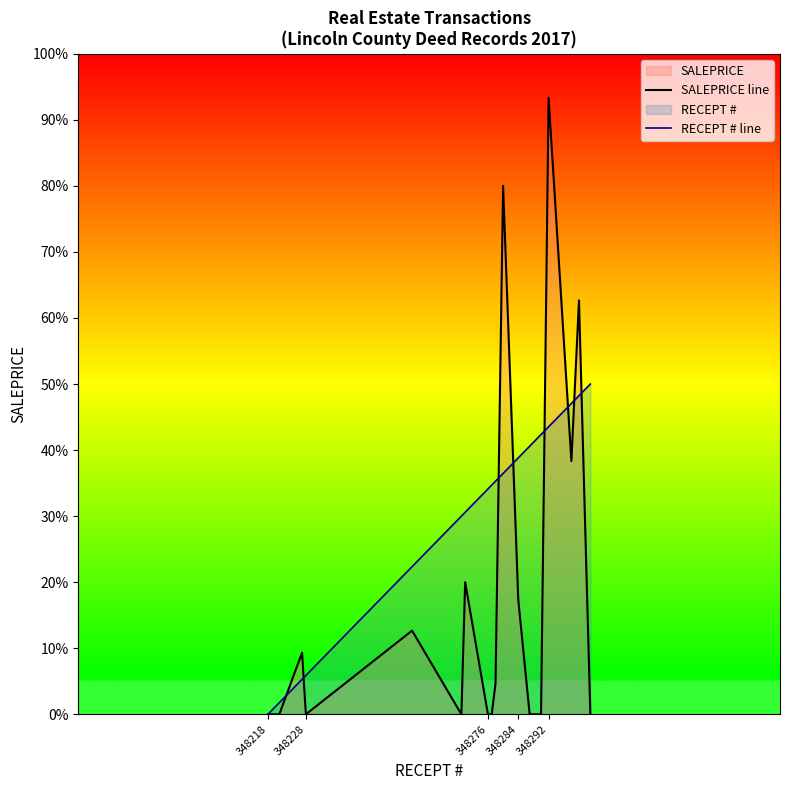

Where do RECEPT # line and SALEPRICE line first cross each other?

348276 and 348284